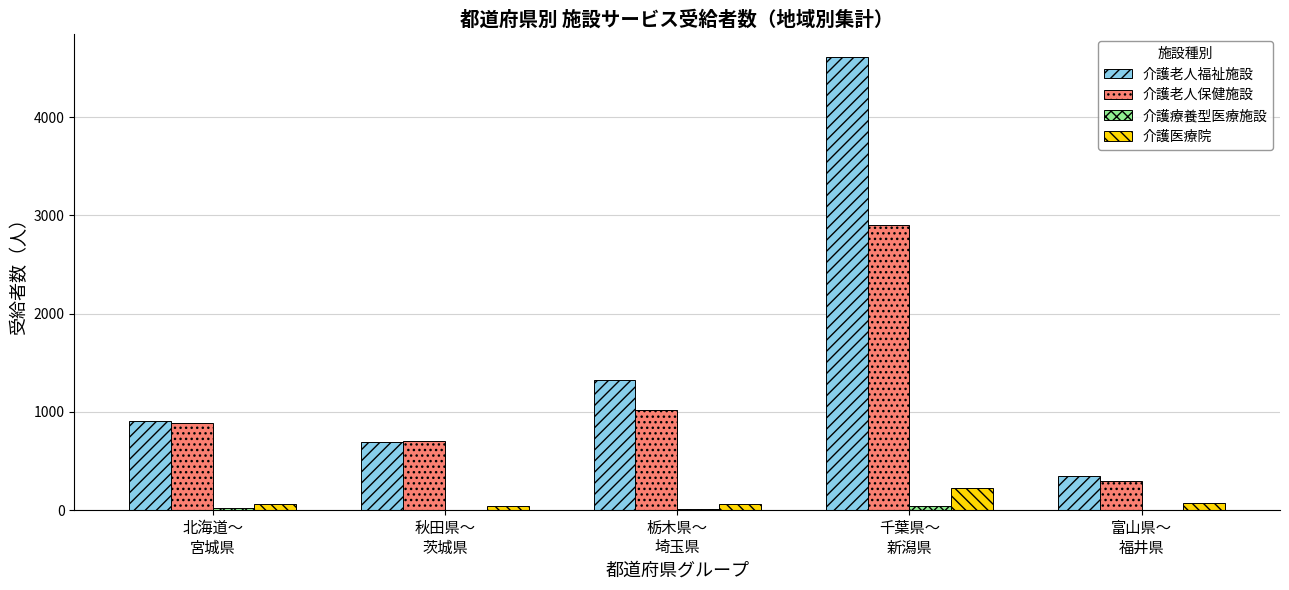

What is the maximum value for 介護老人保健施設?

2899